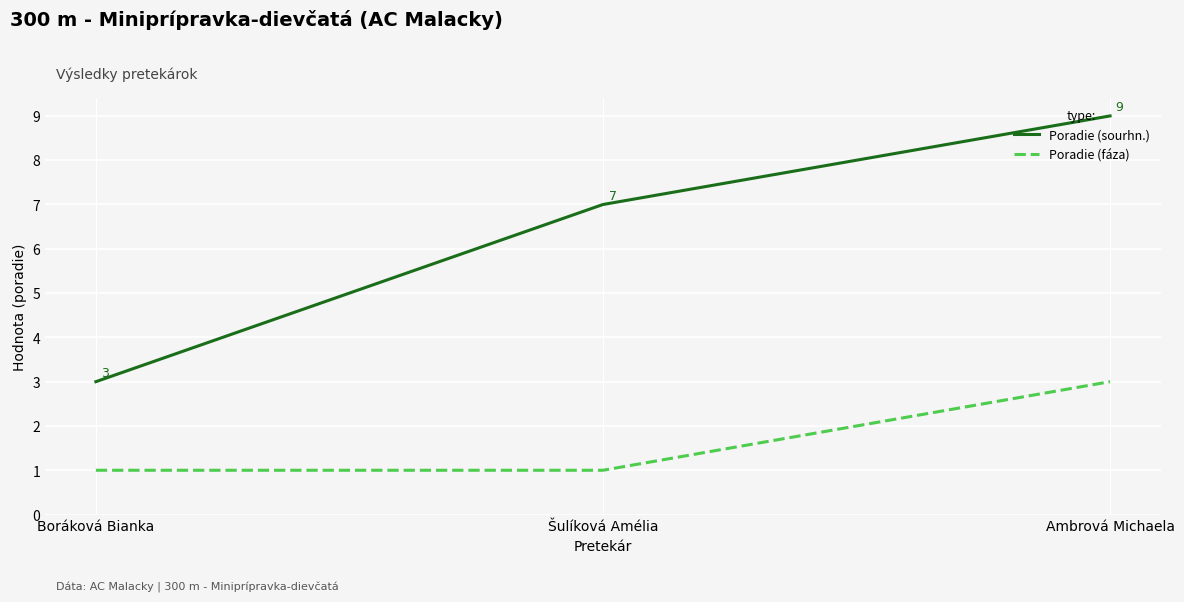

Is this an area chart (filled region under the line)?

No